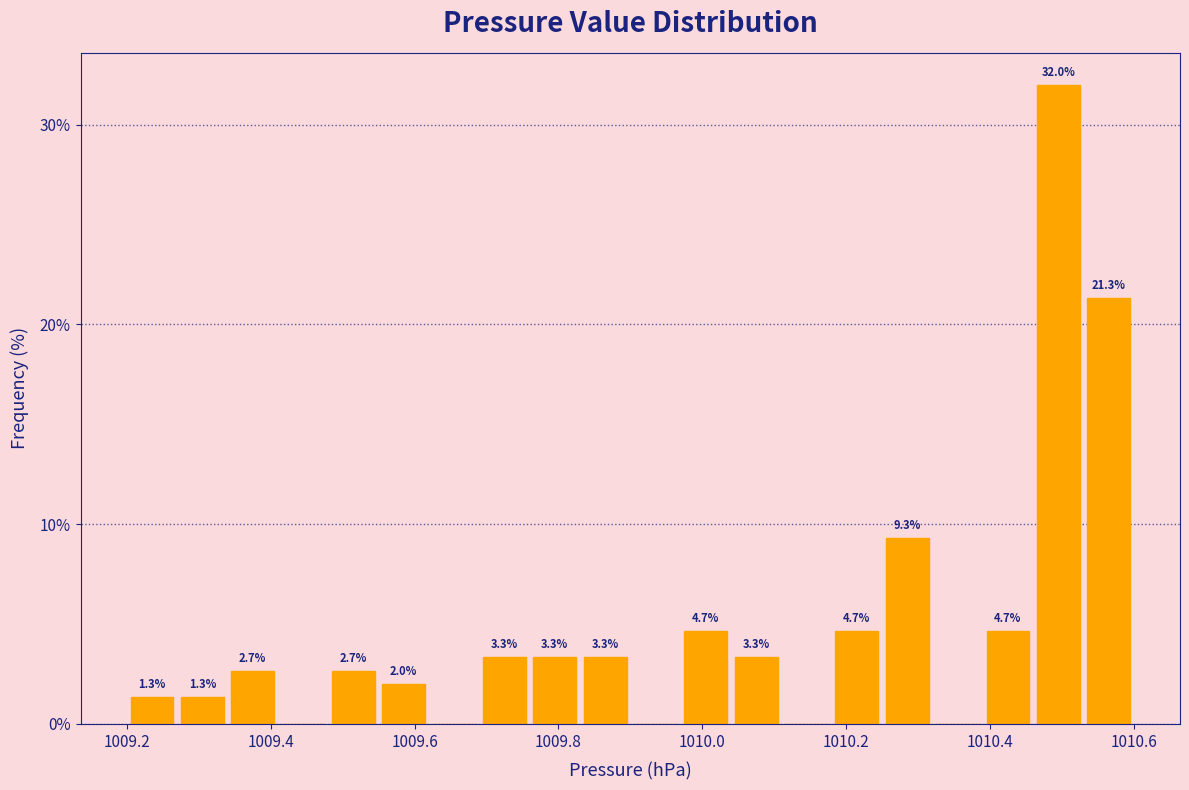

Read against the x-axis, roughly where is the centre of the tallest bar?

1010.50